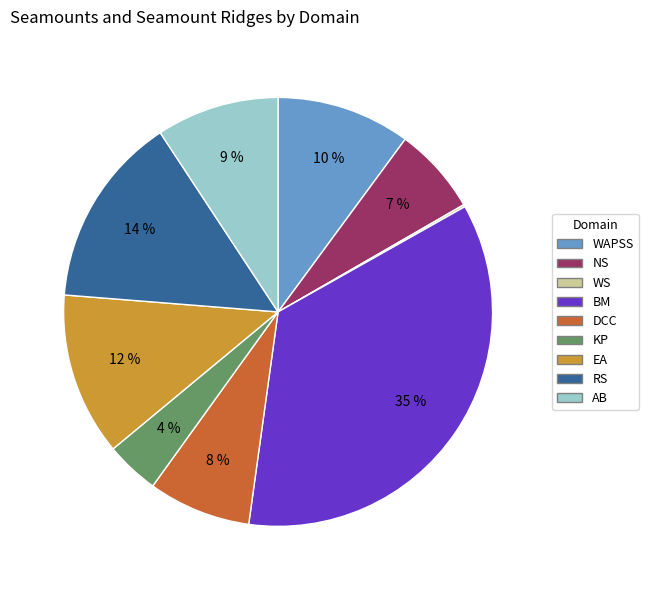

To the nearest percent, what portion does DCC represent?

8%